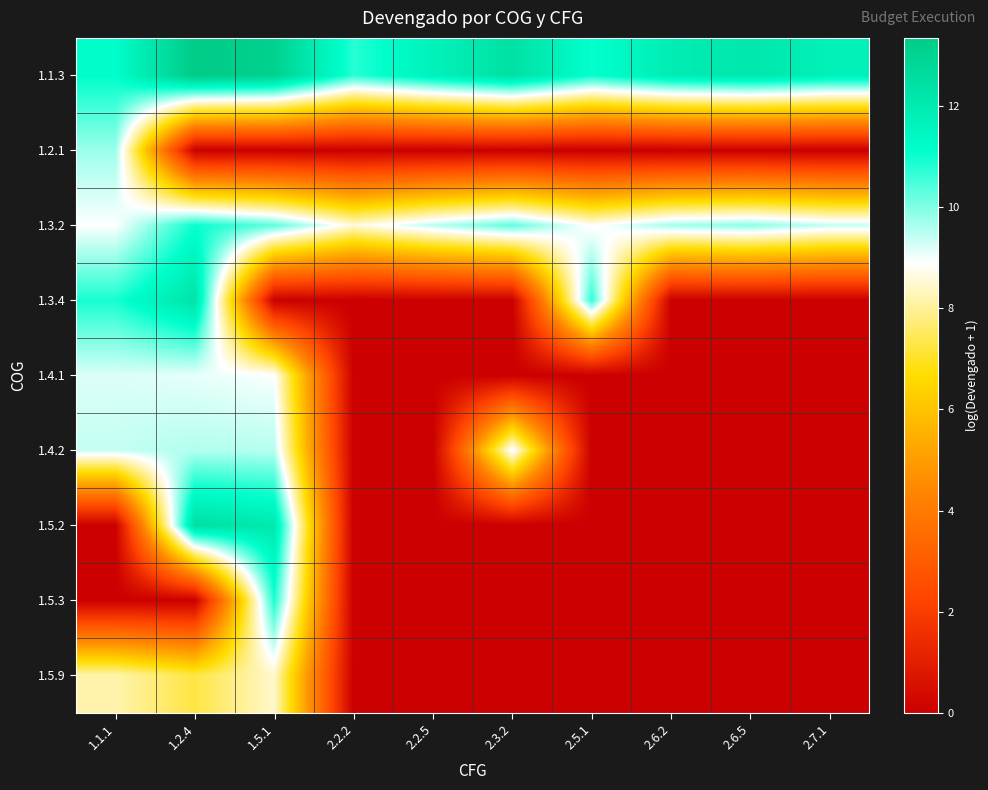

Between 1.2.4 and 2.6.5, which series saw the biggest shift?

1.5.2